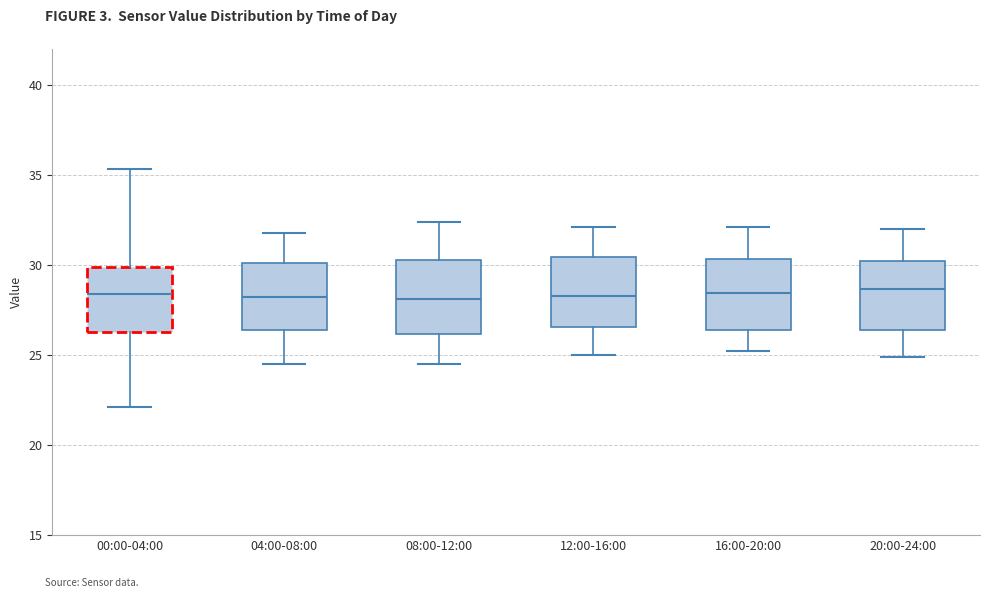

Where is the upper edge of the box for 00:00-04:00 on the y-axis? The values are not printed on the chart, so give them approximately, as read against the axis.

30.0